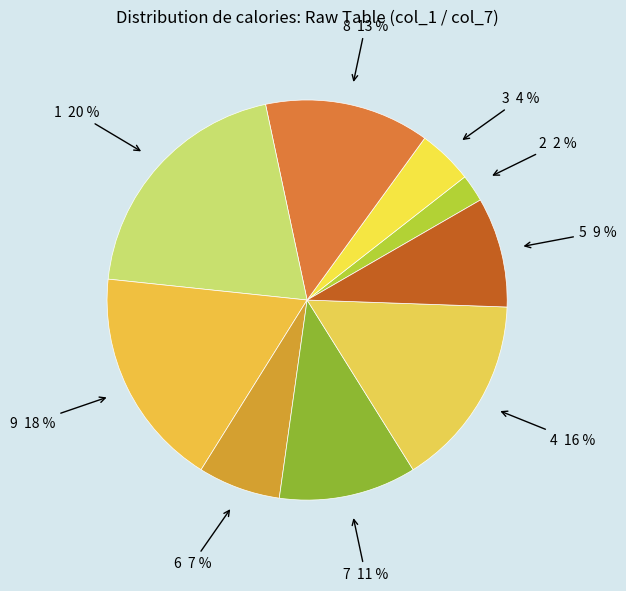

How many segments does this pie chart have?

9